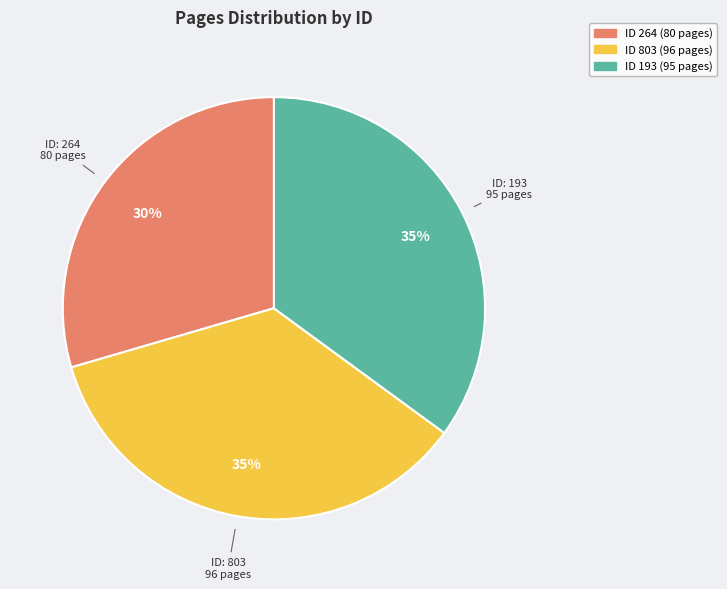

Is there any slice that represents more than half of the pie?

No